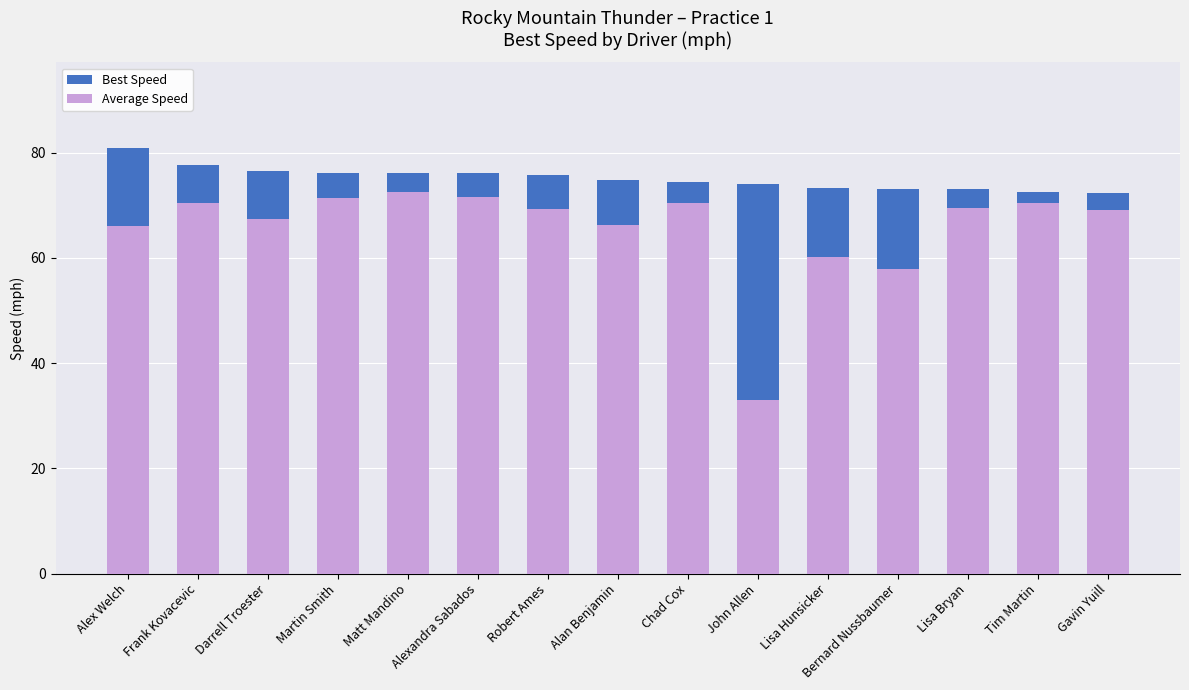

What is the minimum value for Average Speed?

33.0